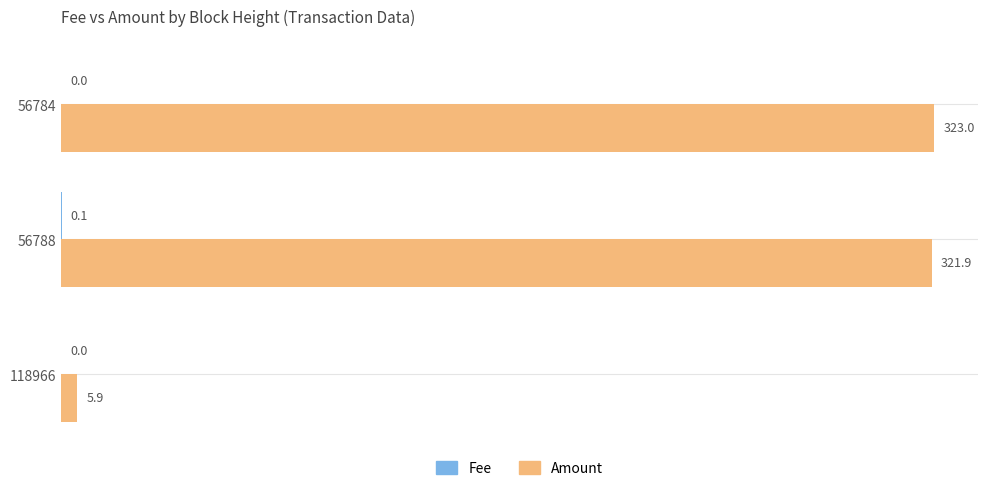

What is the sum of the Amount values at 118966 and 56788?

327.8